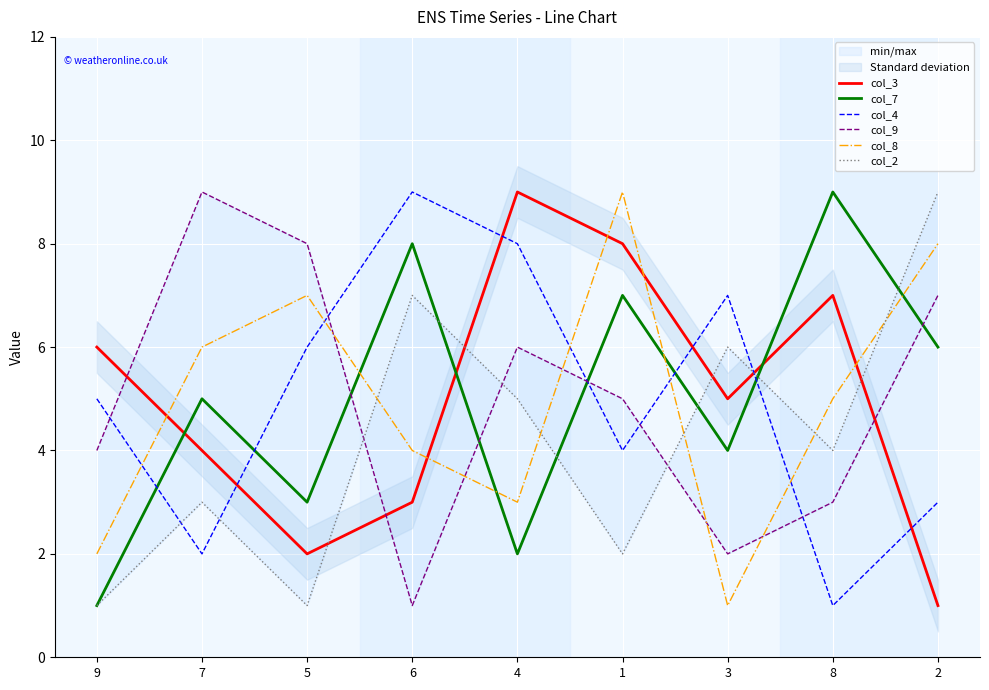

Reading left to right, transcribe all the data shown in this chart.

col_3: 9=6	7=4	5=2	6=3	4=9	1=8	3=5	8=7	2=1
col_7: 9=1	7=5	5=3	6=8	4=2	1=7	3=4	8=9	2=6
col_4: 9=5	7=2	5=6	6=9	4=8	1=4	3=7	8=1	2=3
col_9: 9=4	7=9	5=8	6=1	4=6	1=5	3=2	8=3	2=7
col_8: 9=2	7=6	5=7	6=4	4=3	1=9	3=1	8=5	2=8
col_2: 9=1	7=3	5=1	6=7	4=5	1=2	3=6	8=4	2=9